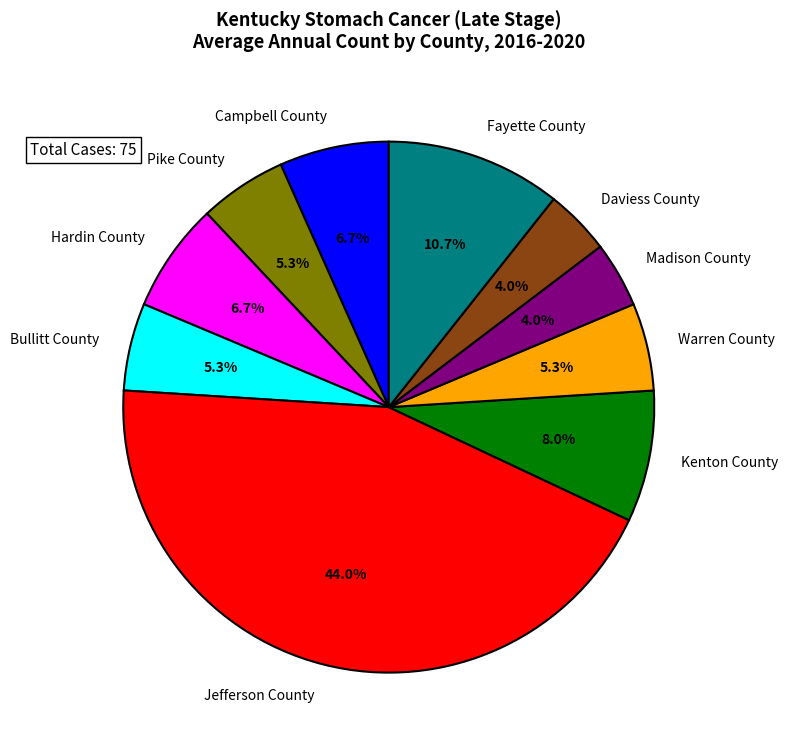

Approximately how many times larger is the value at Hardin County compared to Madison County?

1.7